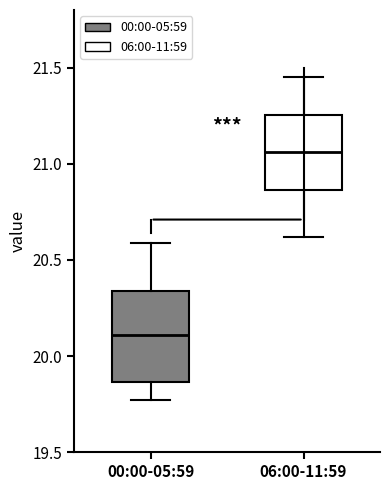

Reading left to right, read every box against the y-axis: the position of its median line, the range the box covers, and the ends of its whiskers. The values are not printed on the chart, so give them approximately, as read against the axis.

00:00-05:59: median 20.10, box 19.85 to 20.35, whiskers 19.75 to 20.60
06:00-11:59: median 21.05, box 20.85 to 21.25, whiskers 20.60 to 21.45